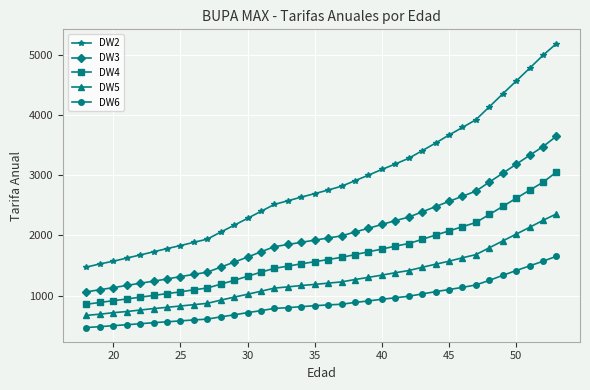

What is the value of the DW4 point at the 12th from the left?

1254